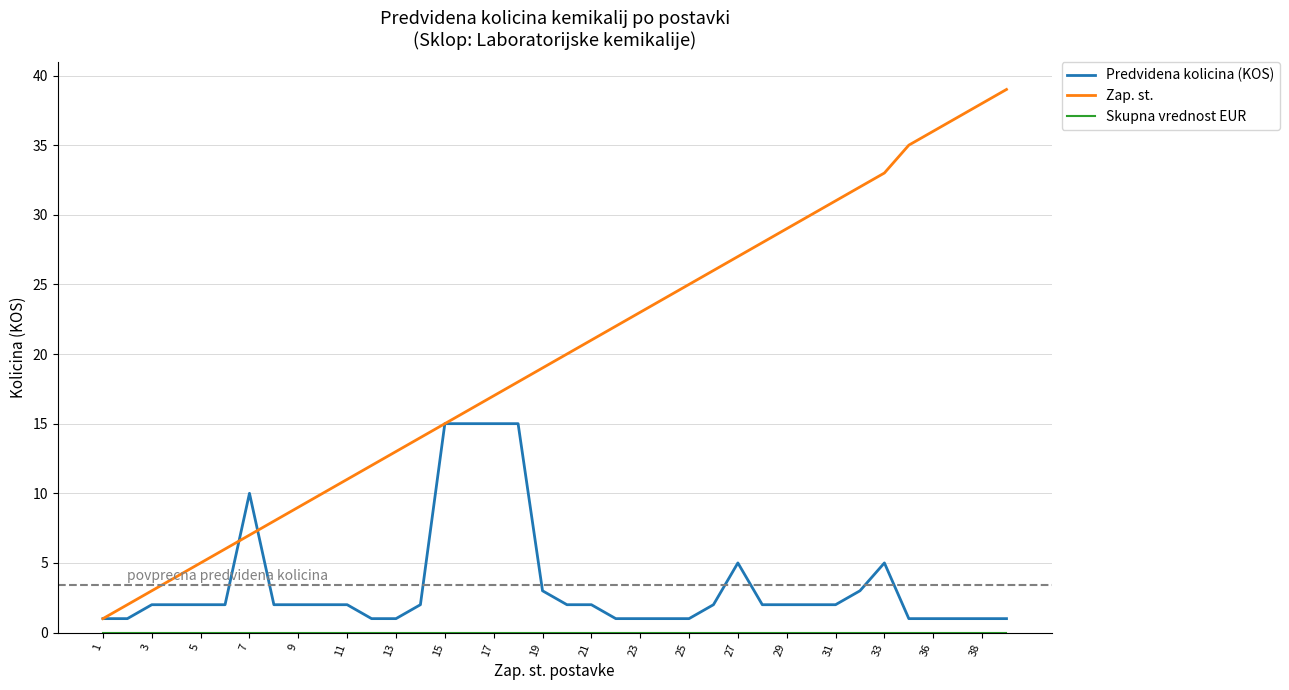

How many lines are shown in the chart?

3